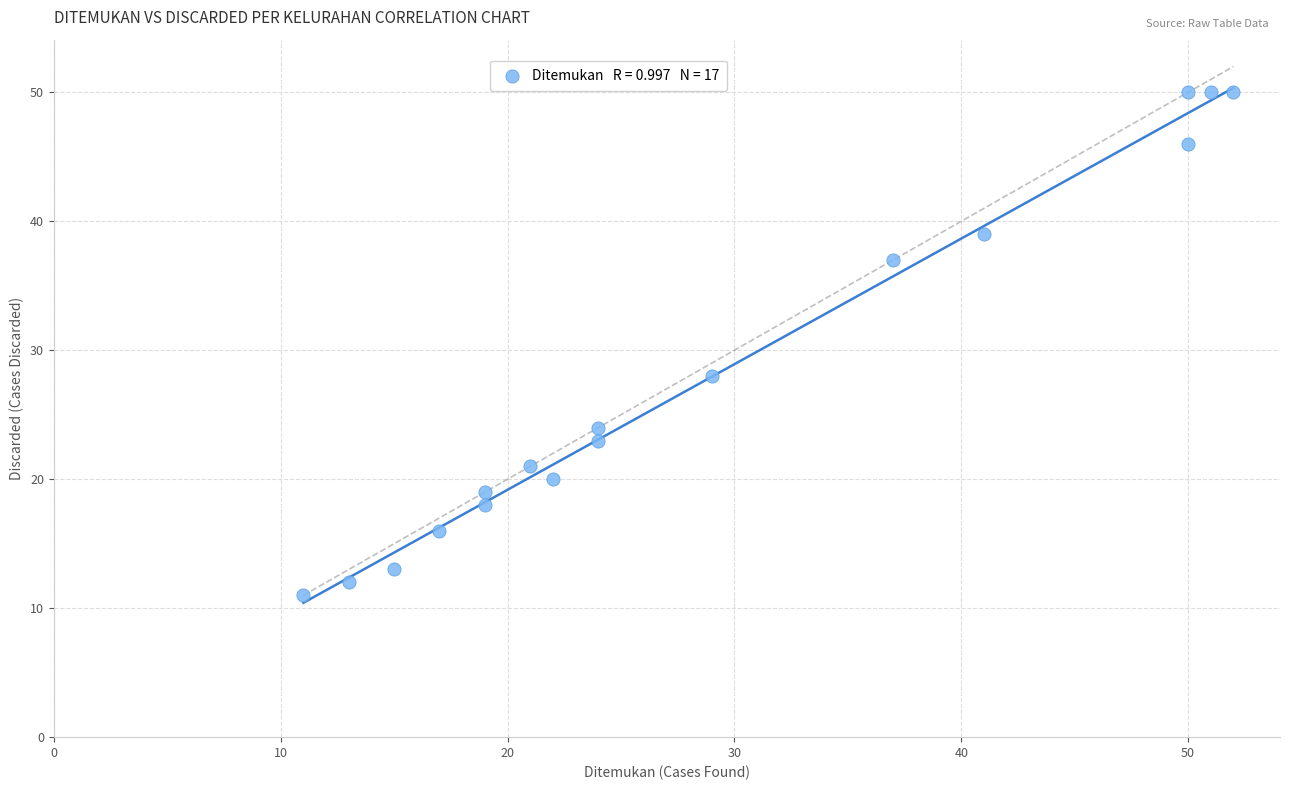

What Y value in the scatter plot is closest to 30?

28